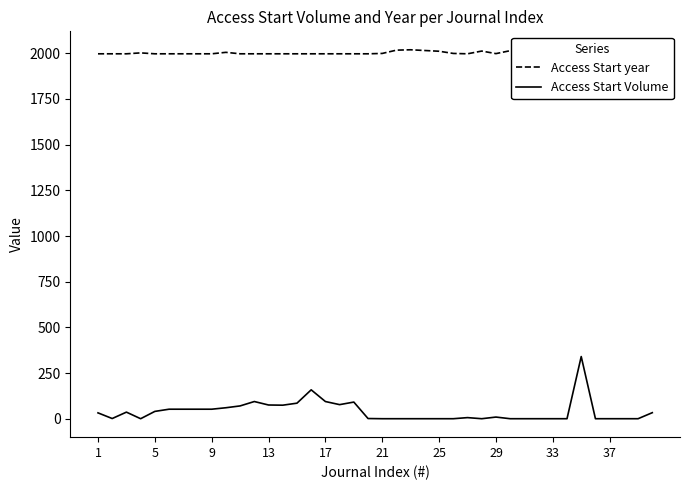

How many series are shown in this chart?

2